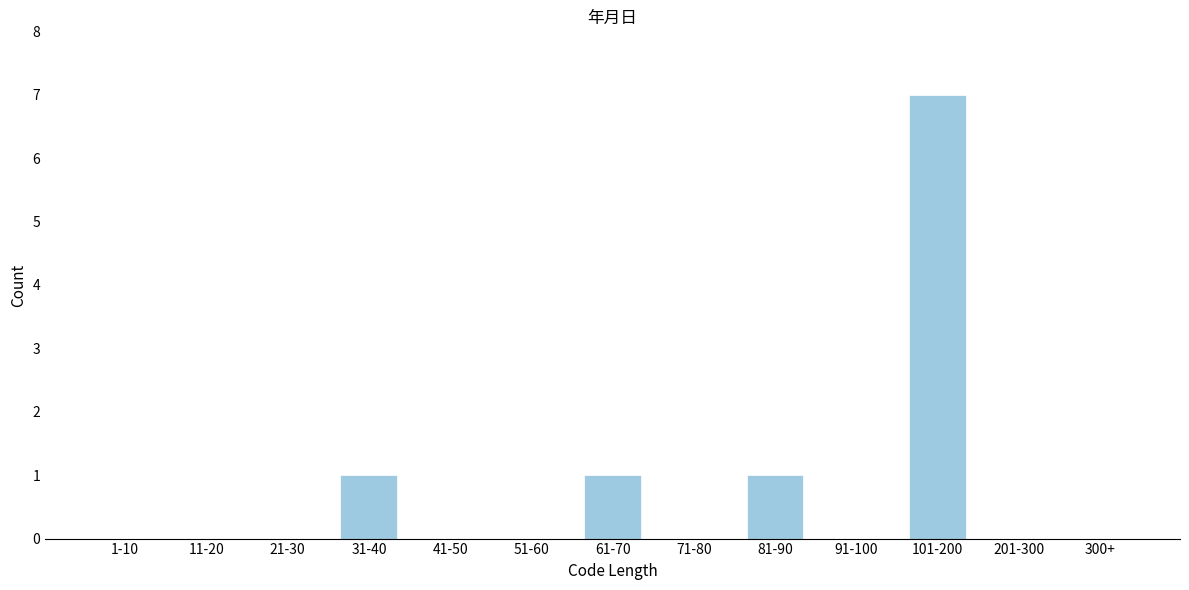

Reading right to left, extract all data points from this chart.

300+=0	201-300=0	101-200=7	91-100=0	81-90=1	71-80=0	61-70=1	51-60=0	41-50=0	31-40=1	21-30=0	11-20=0	1-10=0